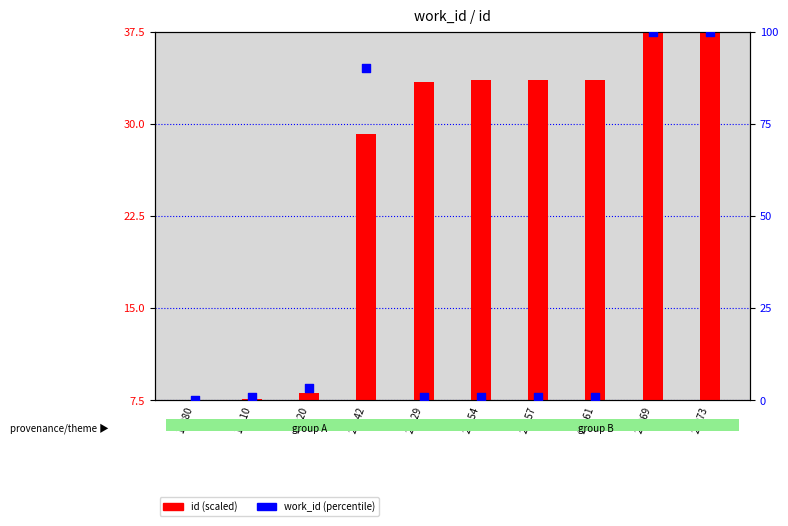

Which series has the largest total across all categories?

work_id (percentile)